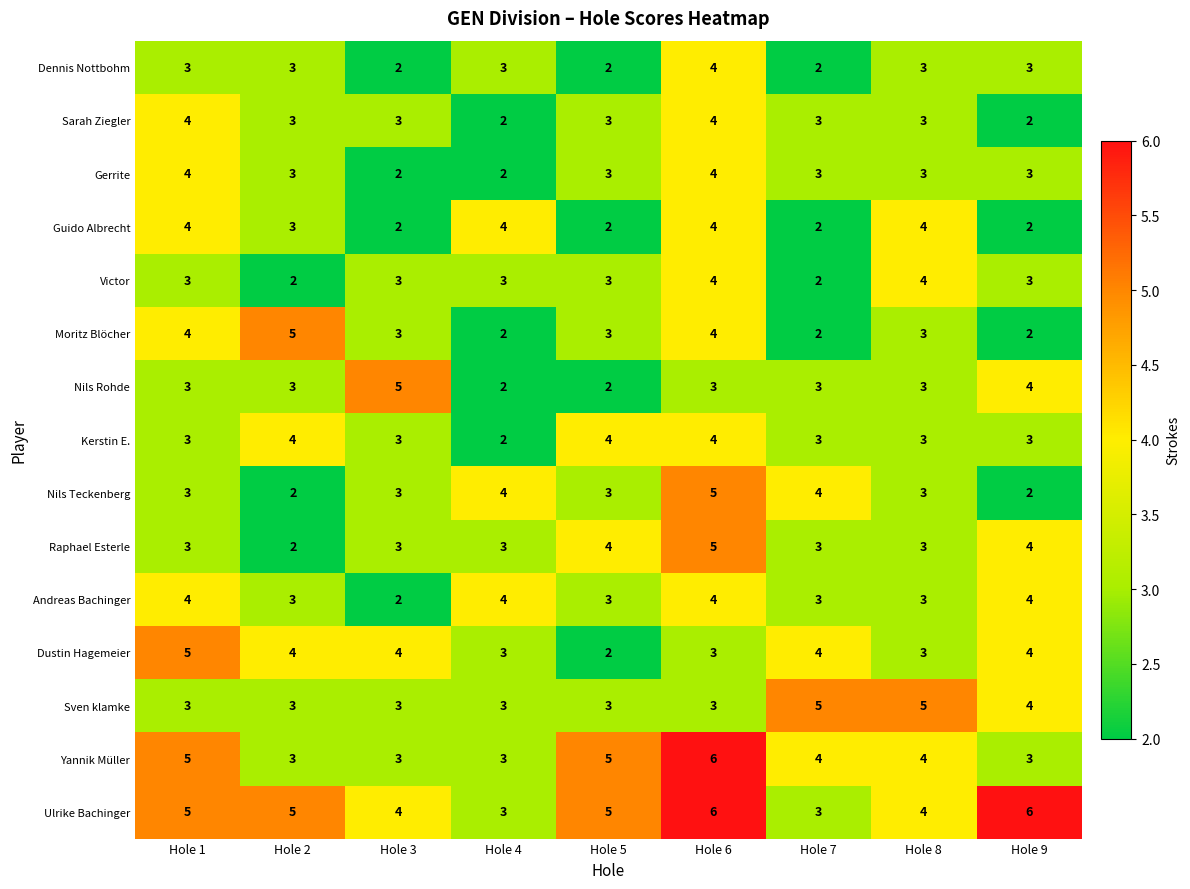

What is the greatest value displayed?

6